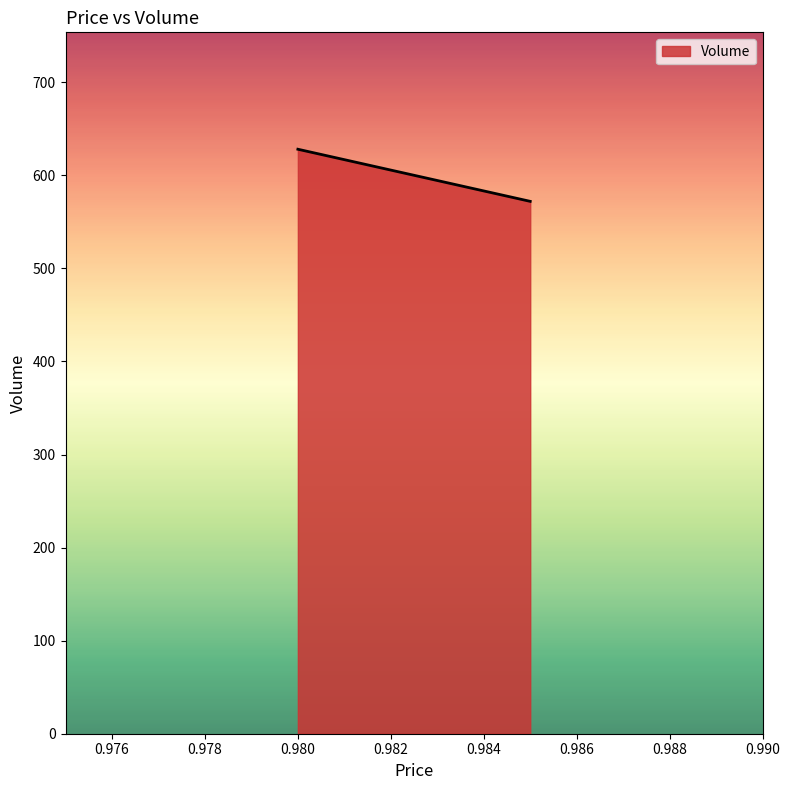

What is the maximum value shown in the chart?

628